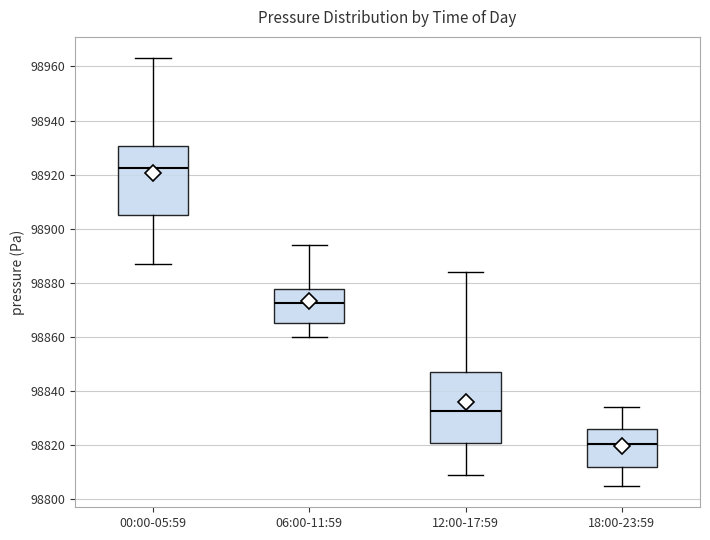

Reading left to right, read every box against the y-axis: the position of its median line, the range the box covers, and the ends of its whiskers. The values are not printed on the chart, so give them approximately, as read against the axis.

00:00-05:59: median 98922, box 98906 to 98930, whiskers 98888 to 98964
06:00-11:59: median 98872, box 98866 to 98878, whiskers 98860 to 98894
12:00-17:59: median 98832, box 98820 to 98848, whiskers 98810 to 98884
18:00-23:59: median 98820, box 98812 to 98826, whiskers 98806 to 98834